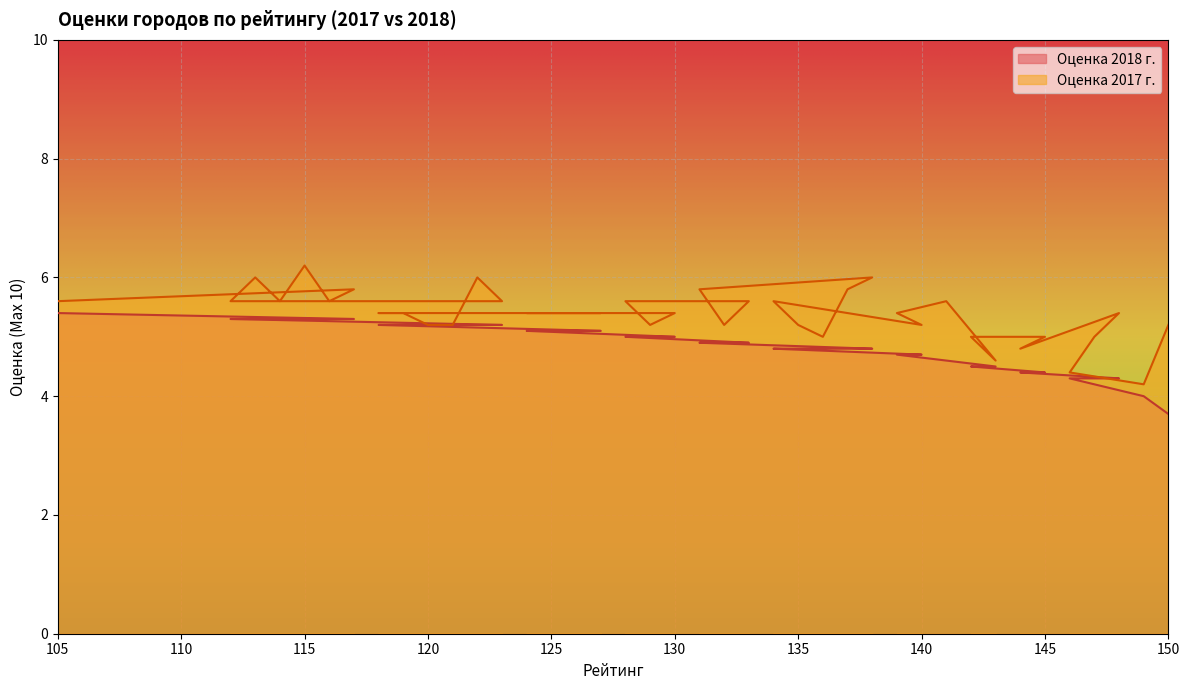

What is the difference between the highest and lowest values at 142?

0.5